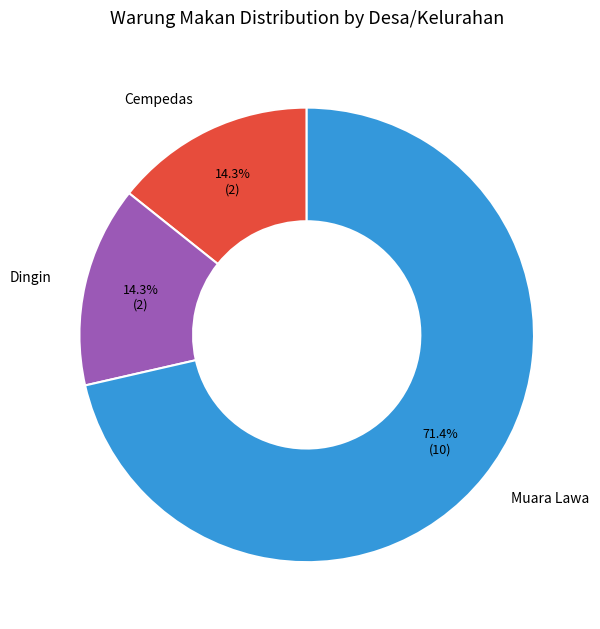

Does any single category account for the majority?

Yes